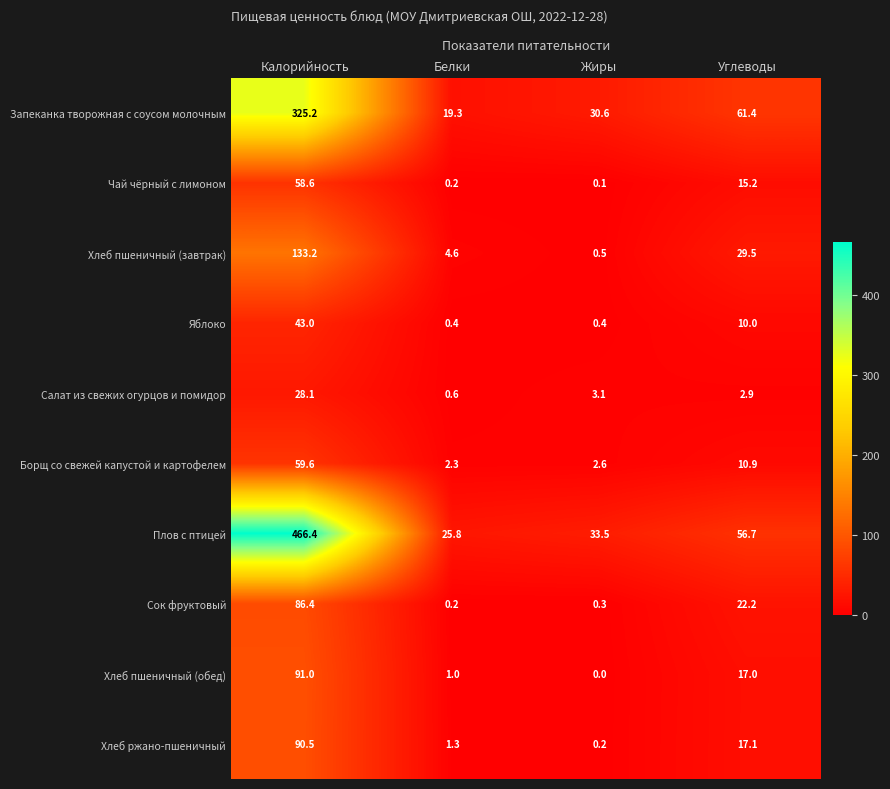

What is the sum of all Салат из свежих огурцов и помидор values?

34.7